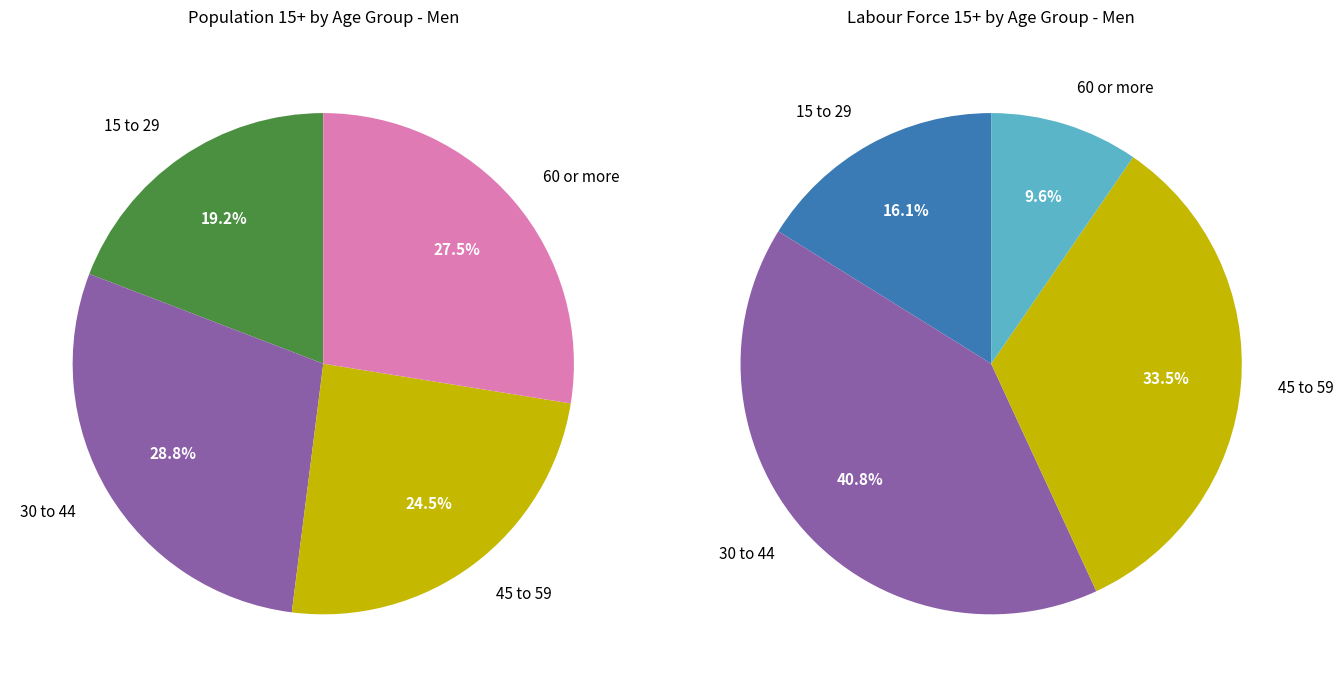

Which category has the biggest portion of the pie?

30 to 44